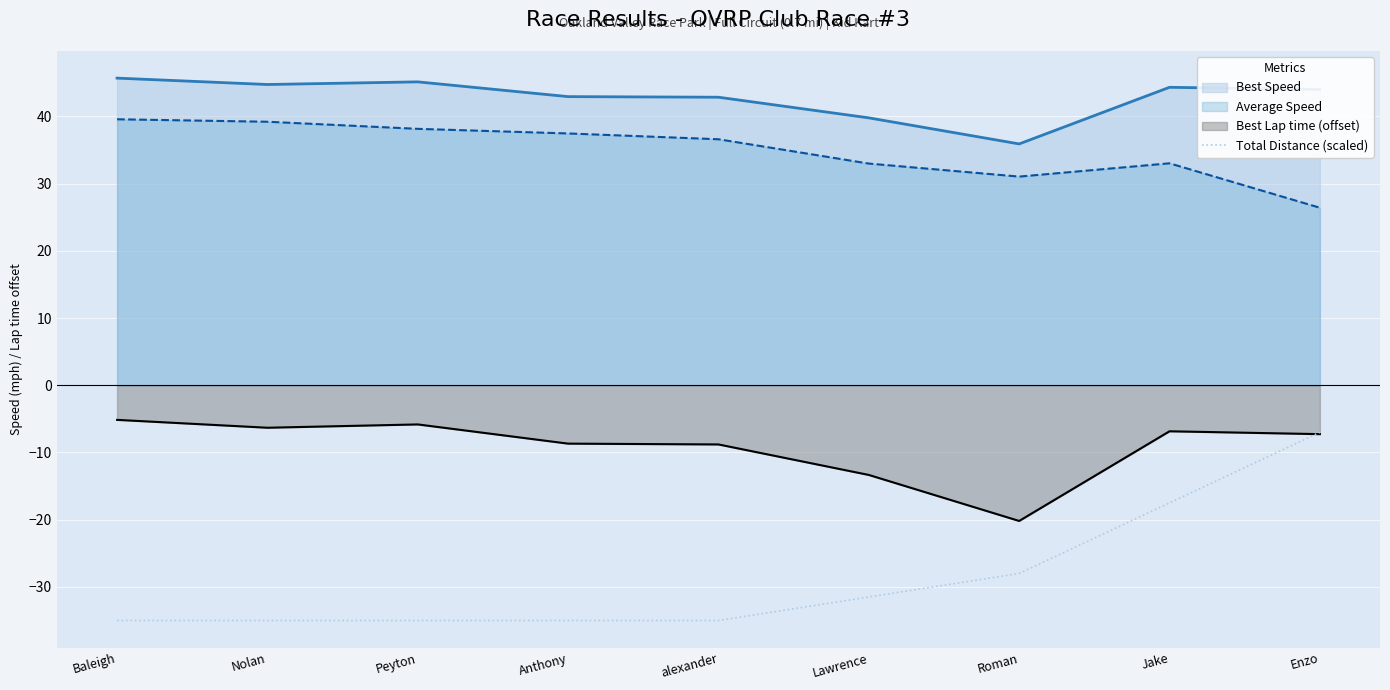

What is the difference between the maximum and minimum values?

28.0